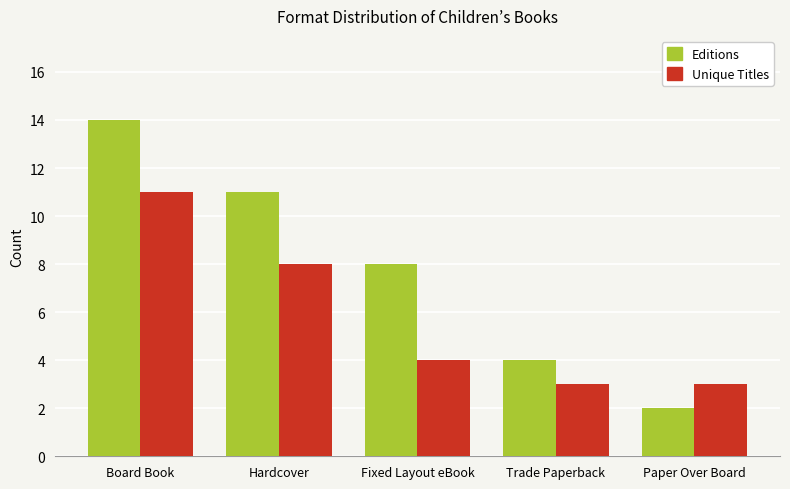

Which series has the widest spread of values?

Editions